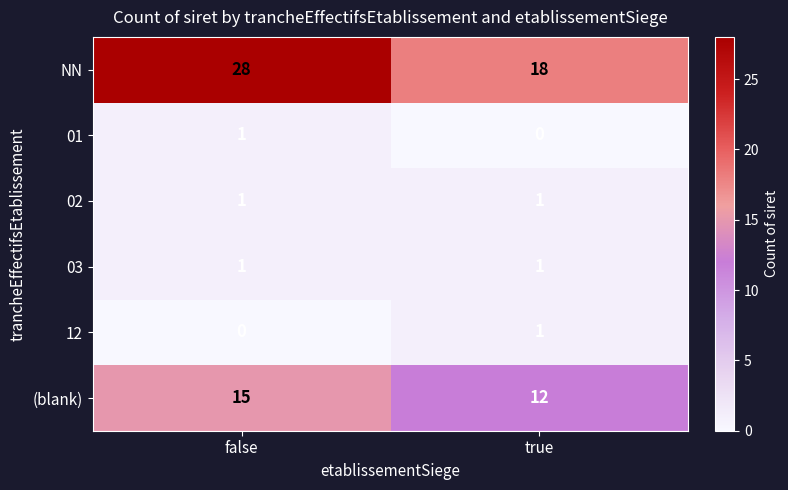

How many data points does each series have?

2